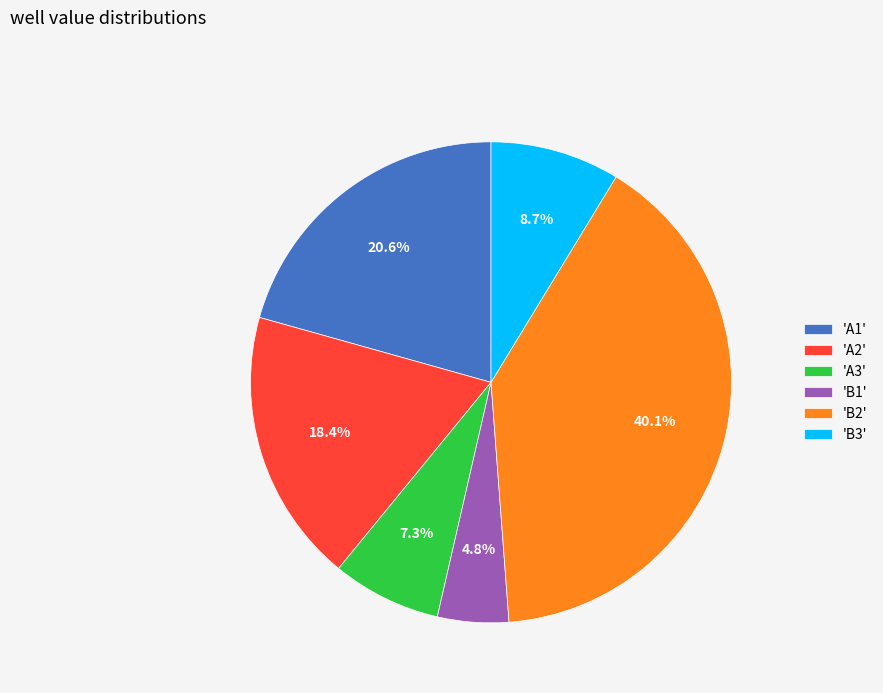

Which slice is the largest?

'B2'